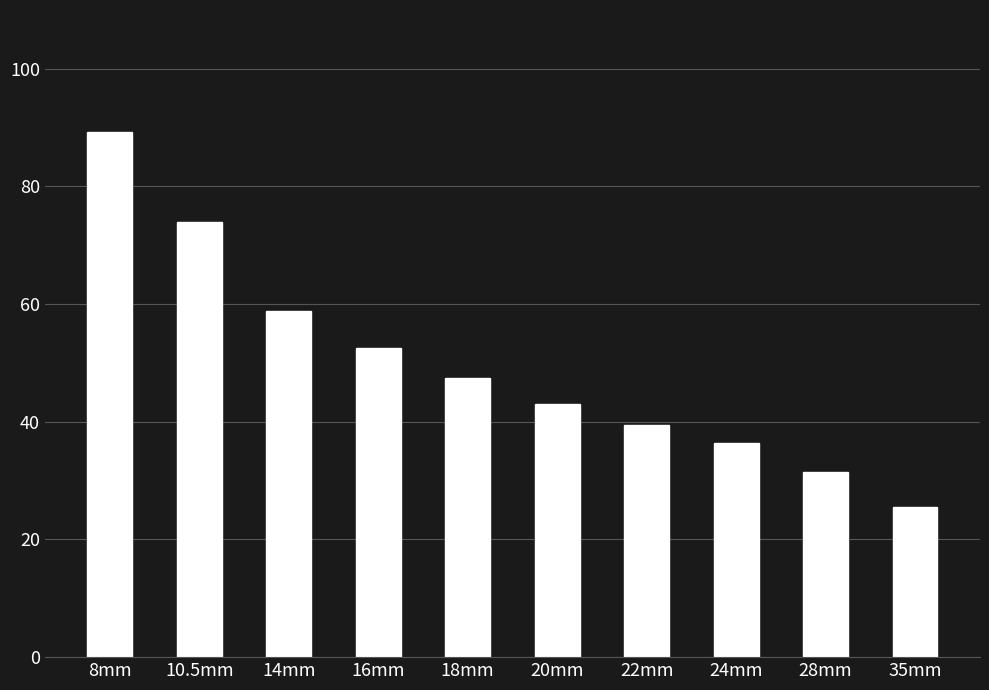

What is the sum of the values at 20mm and 22mm?

82.6